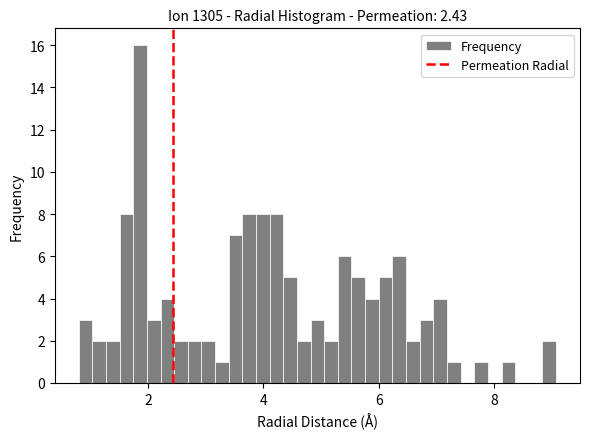

Around what value on the x-axis is the tallest bar? Give the approximate position of its centre, as read against the axis.

1.8